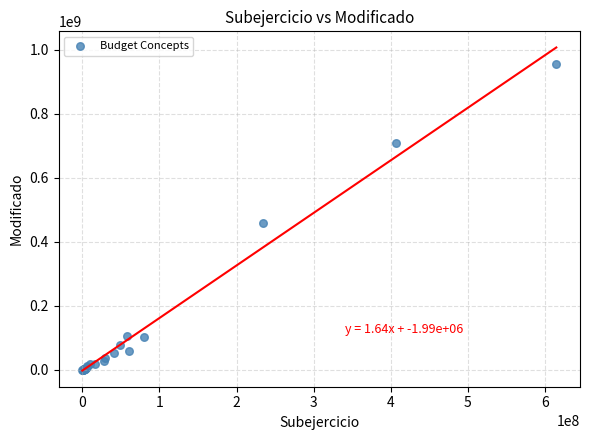

What Y value in the scatter plot is closest to 478689133?

458733636.9